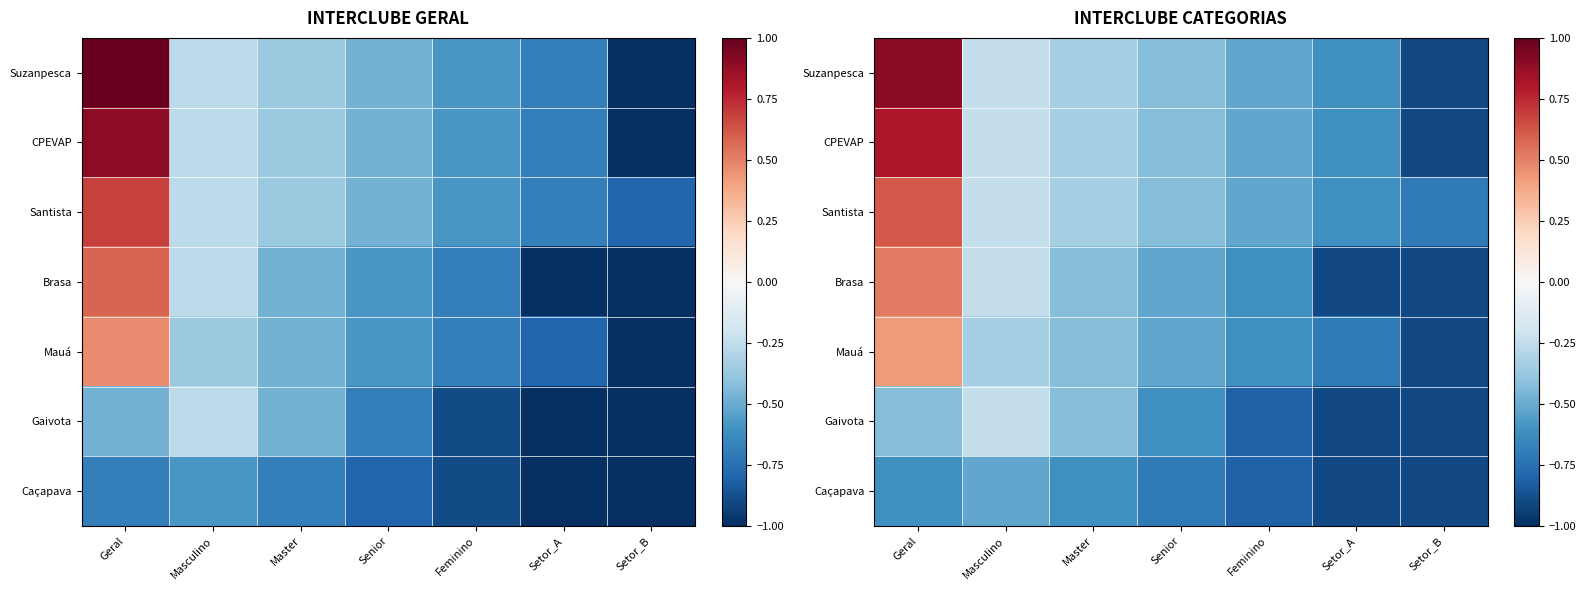

What is the difference between the second highest and minimum values in the Caçapava series?

0.3